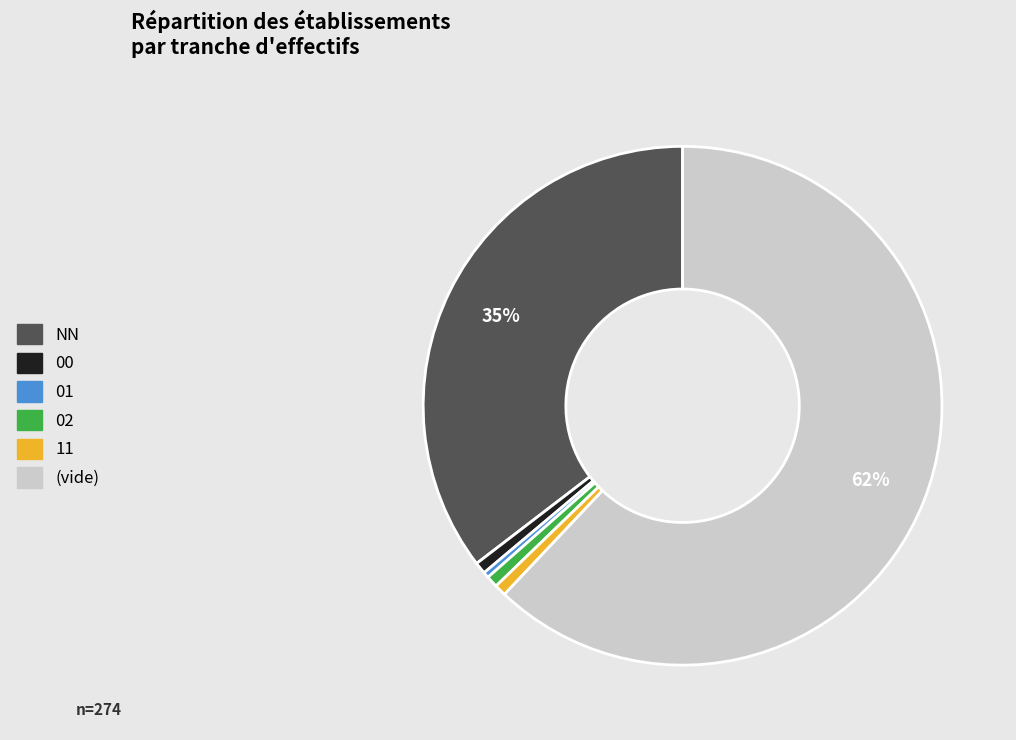

Does any single category account for the majority?

Yes